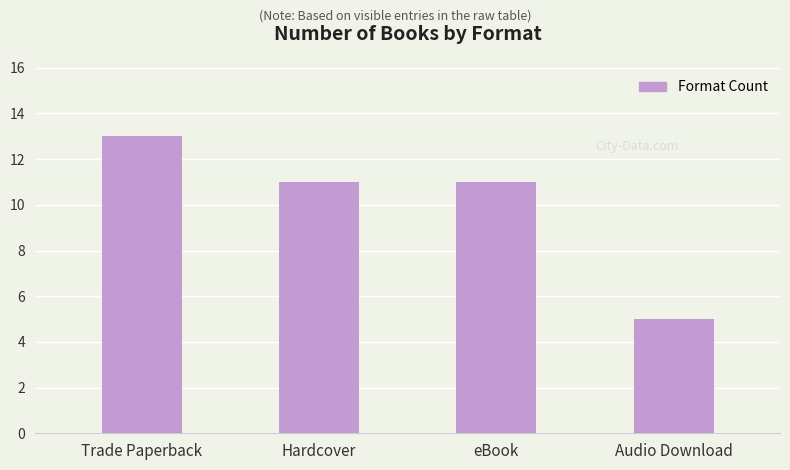

What is the label of the 3rd bar from the left?

eBook